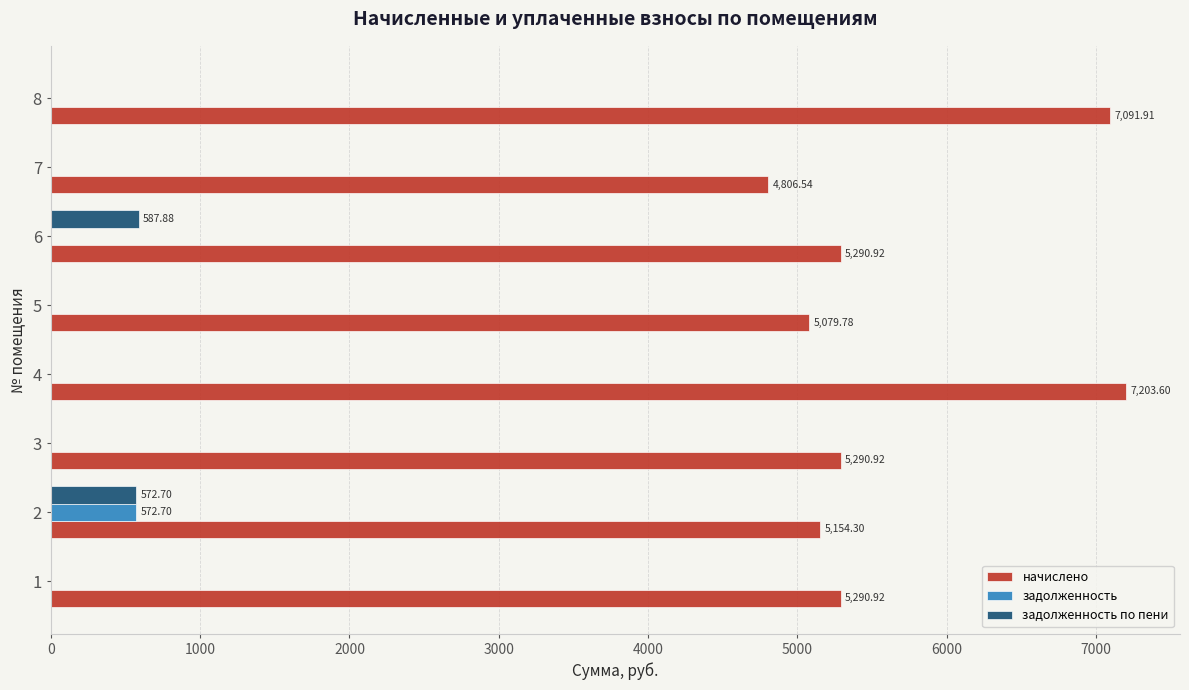

Is the value of задолженность по пени at 6 greater than the value of начислено at 1?

No